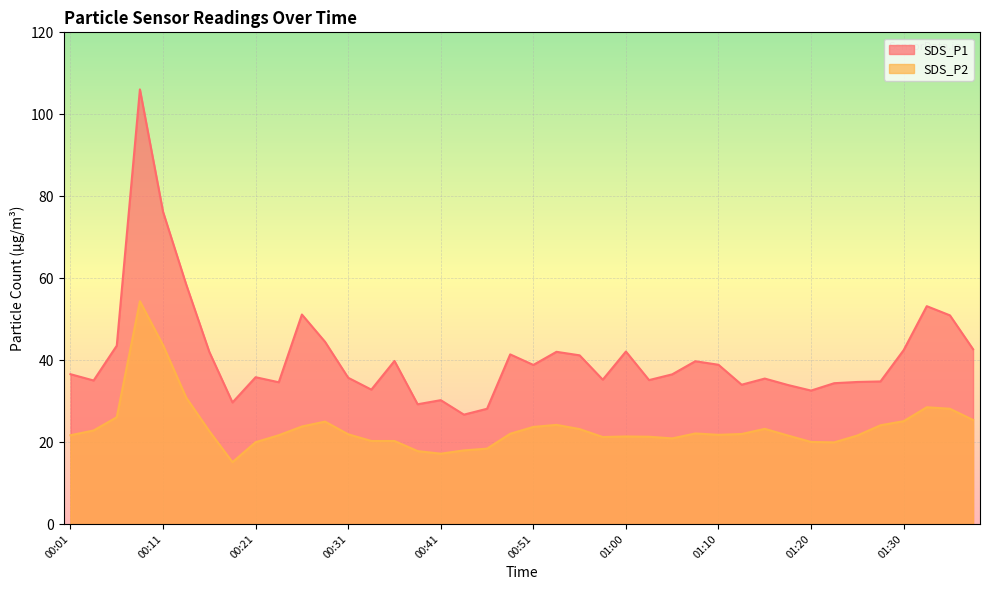

What is the maximum value for SDS_P1?

106.1